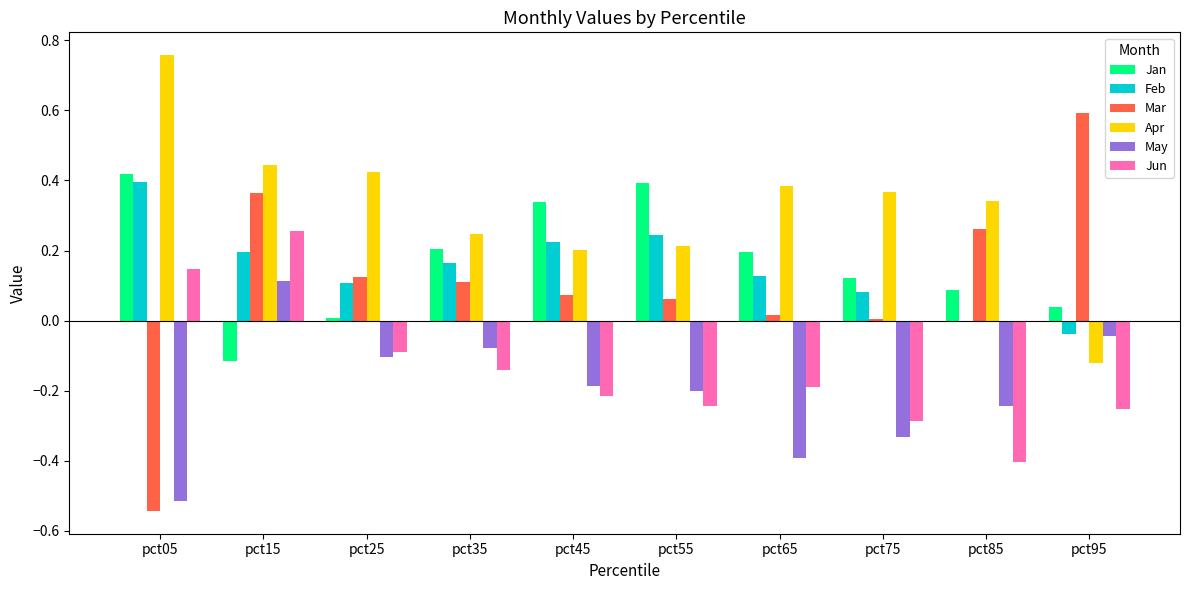

Which series changed the most between pct85 and pct95?

Apr